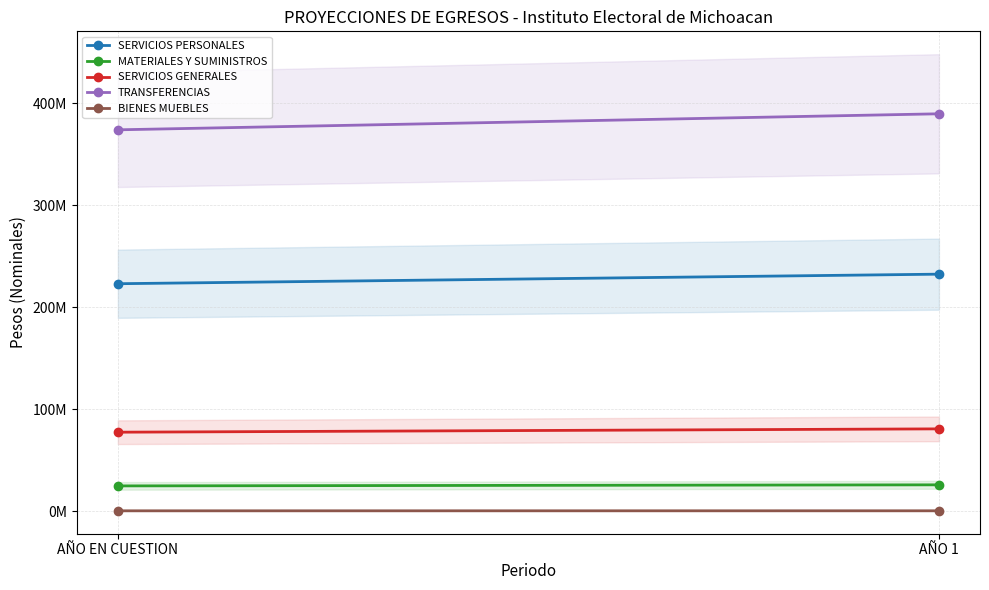

At which label does TRANSFERENCIAS reach its peak?

AÑO 1